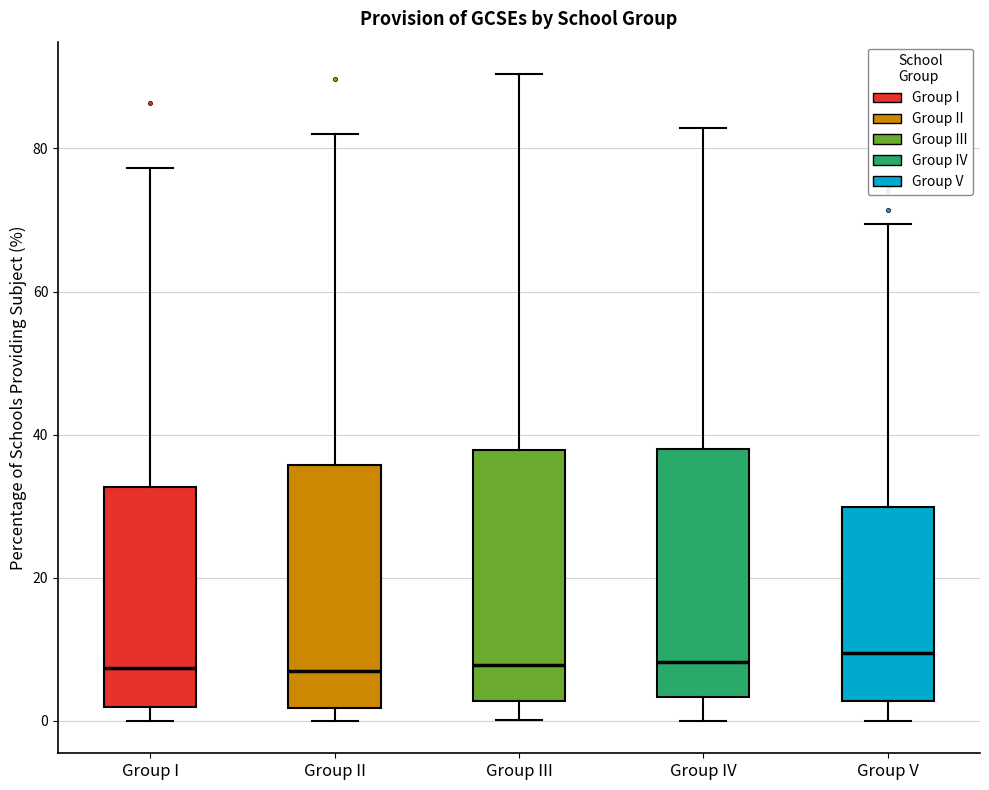

Reading left to right, transcribe this box plot: for each box, give where its median line is, the range the box spans, and where its two whiskers end, as read against the y-axis. The values are not printed on the chart, so give them approximately, as read against the axis.

Group I: median 8, box 2 to 32, whiskers 0 to 78
Group II: median 6, box 2 to 36, whiskers 0 to 82
Group III: median 8, box 2 to 38, whiskers 0 to 90
Group IV: median 8, box 4 to 38, whiskers 0 to 82
Group V: median 10, box 2 to 30, whiskers 0 to 70